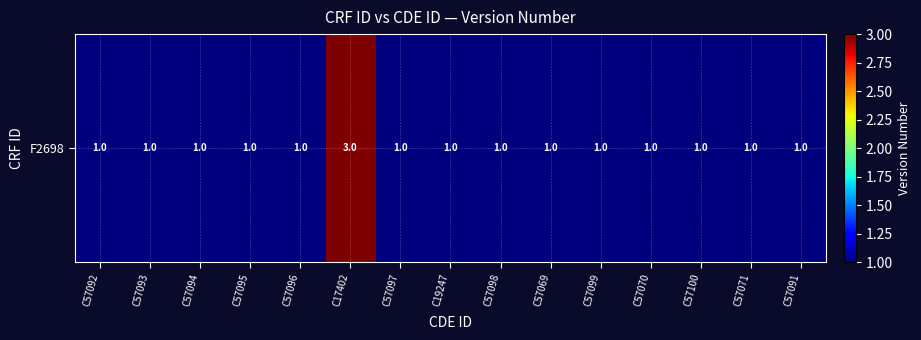

What is the average value?

1